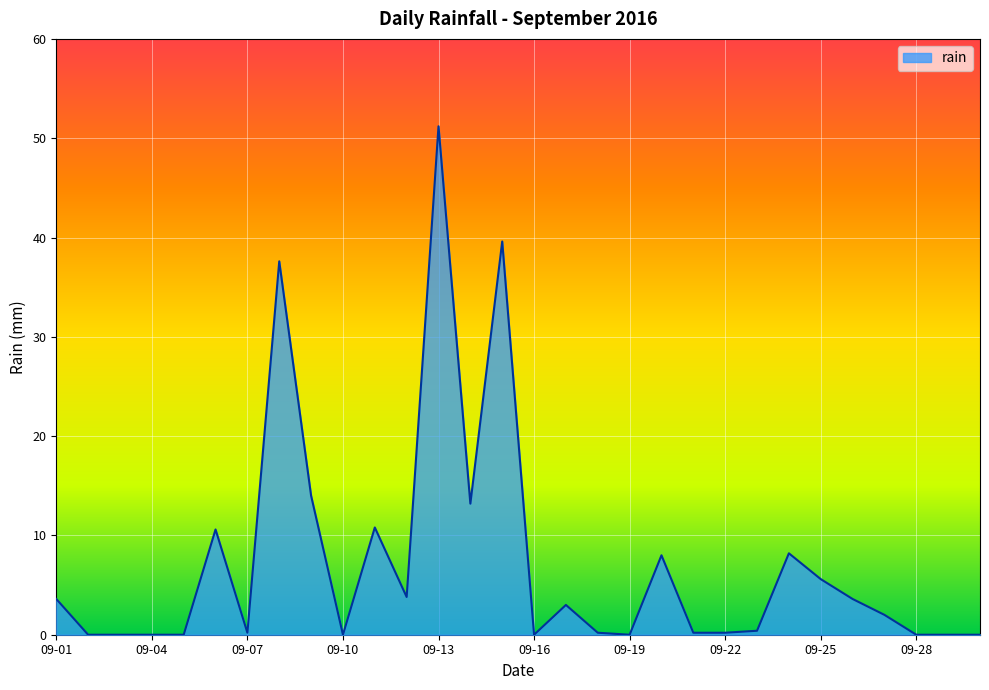

What is the greatest value displayed?

51.2